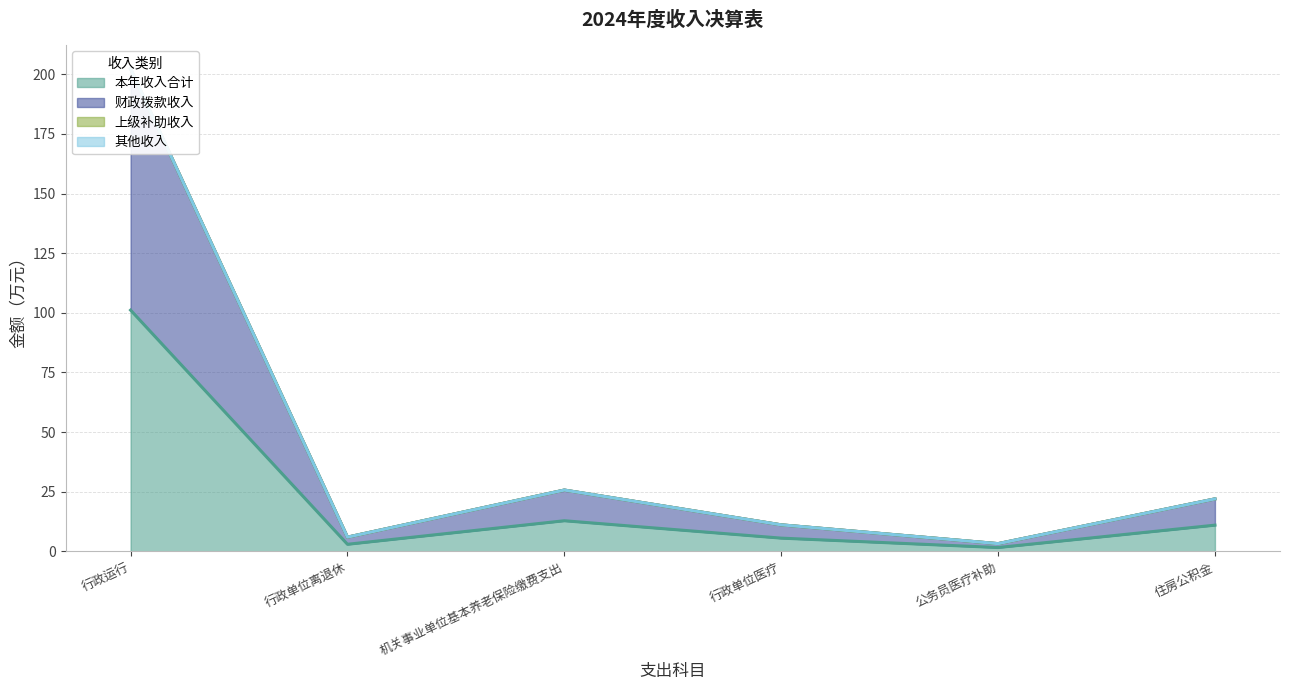

The 本年收入合计 series shows 101.1 at 行政运行. True or false?

True